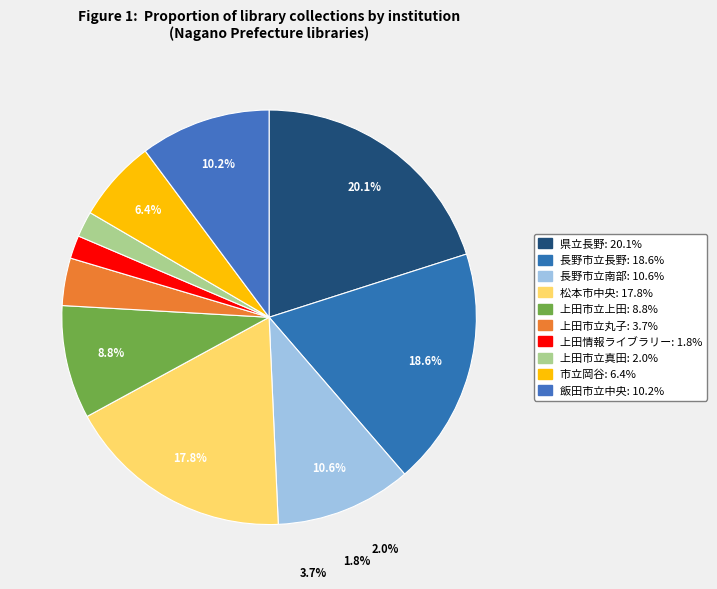

To the nearest percent, what is the difference between the largest and smallest slice percentages?

18%